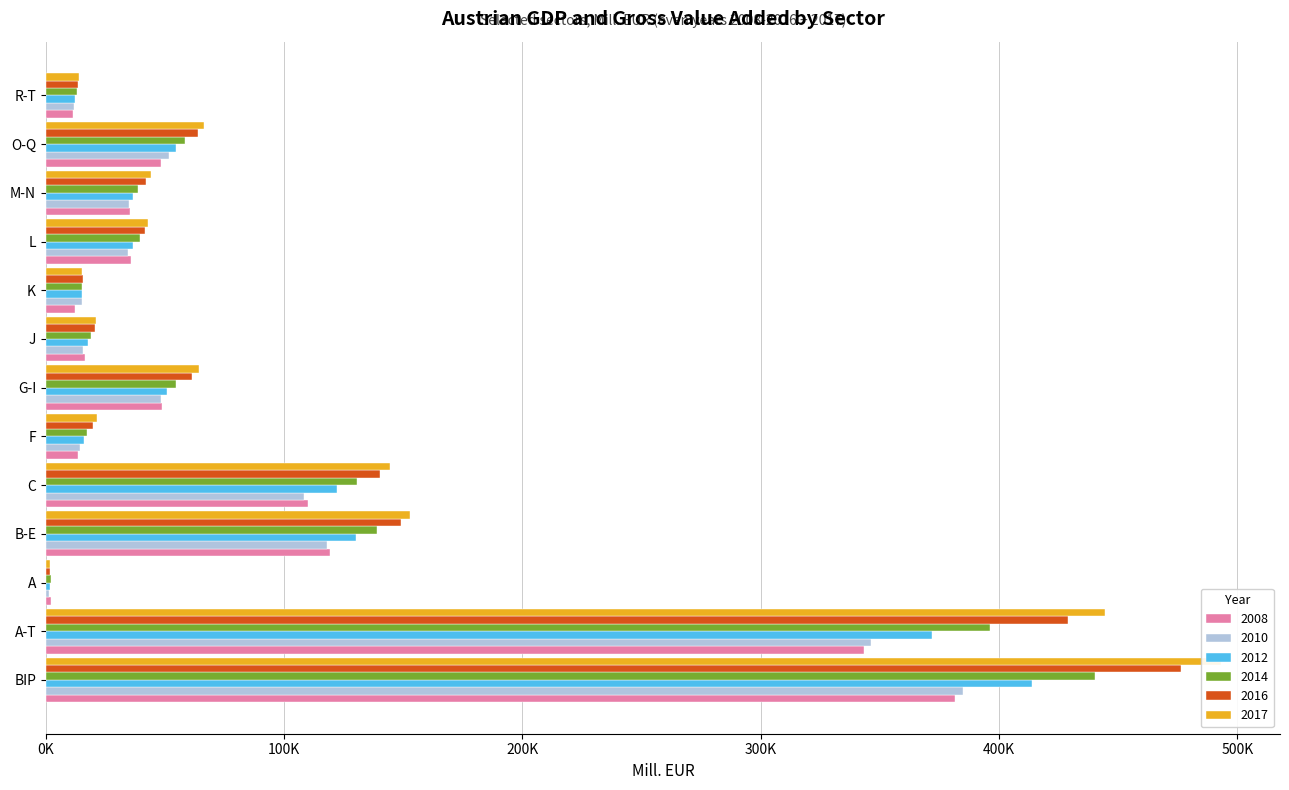

What is the difference between the highest and lowest values at C?

36093.0